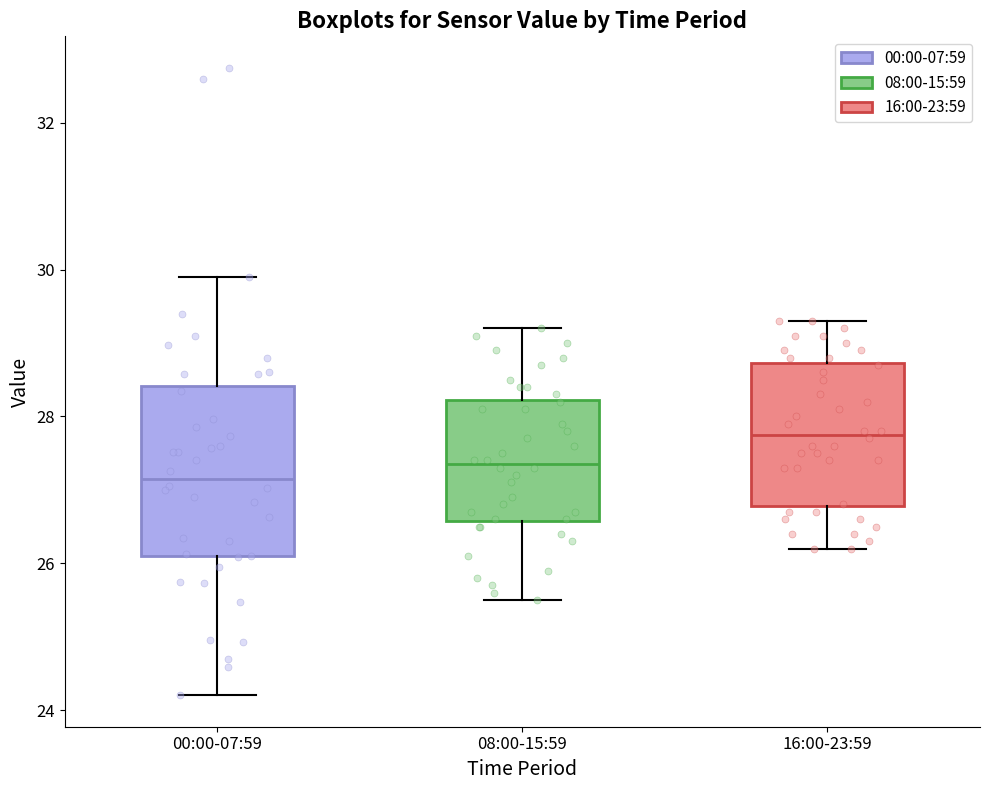

Comparing the boxes themselves (not the whiskers), which one is the tallest?

00:00-07:59